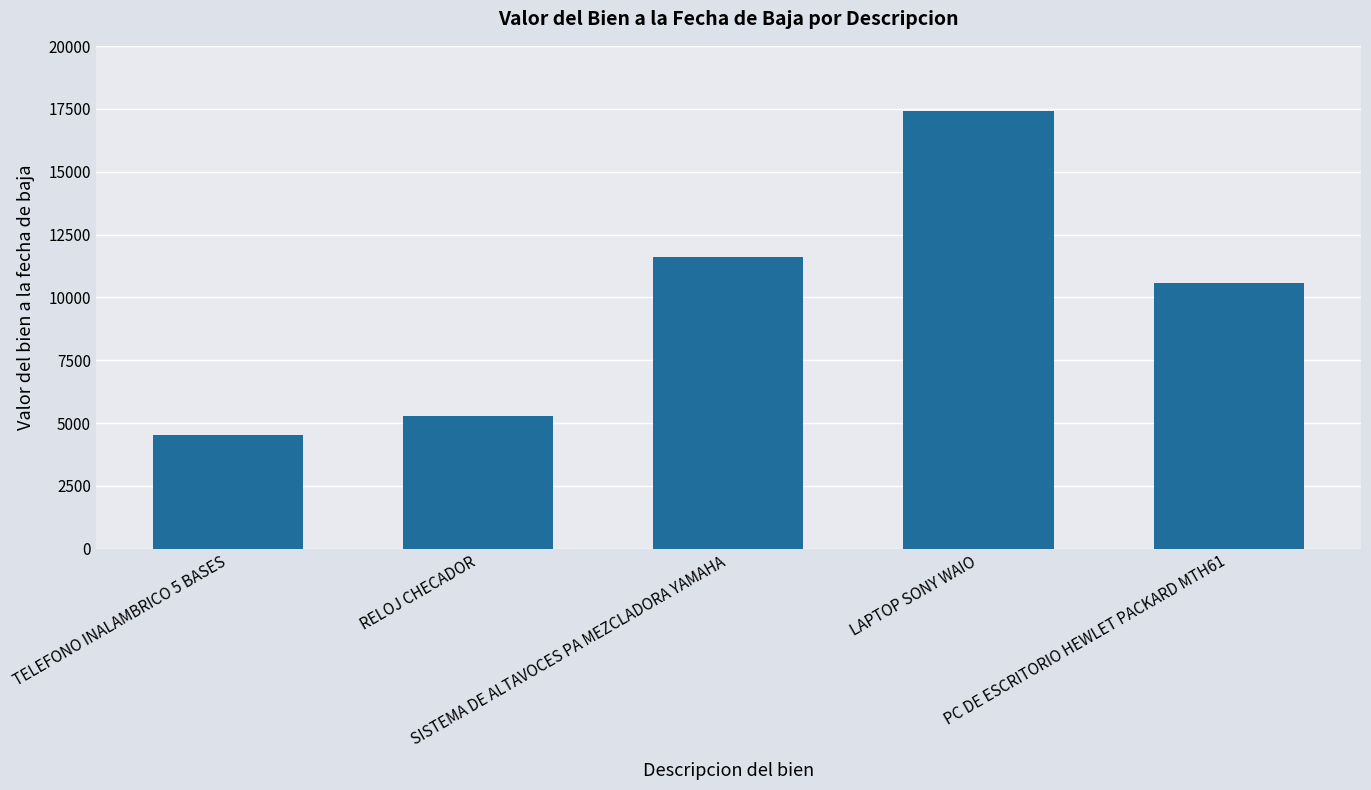

Reading right to left, what are all the values shown in this chart?

PC DE ESCRITORIO HEWLET PACKARD MTH61=10556.0	LAPTOP SONY WAIO=17400.0	SISTEMA DE ALTAVOCES PA MEZCLADORA YAMAHA=11600.0	RELOJ CHECADOR=5299.0	TELEFONO INALAMBRICO 5 BASES=4524.0